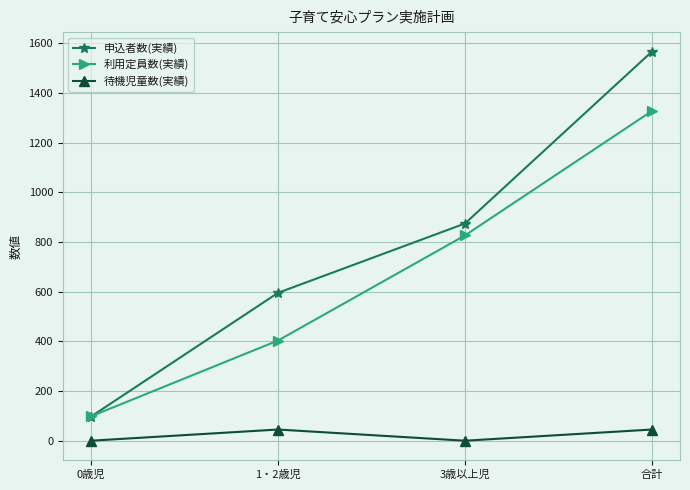

What are all the series names shown in the legend?

申込者数(実績), 利用定員数(実績), 待機児童数(実績)